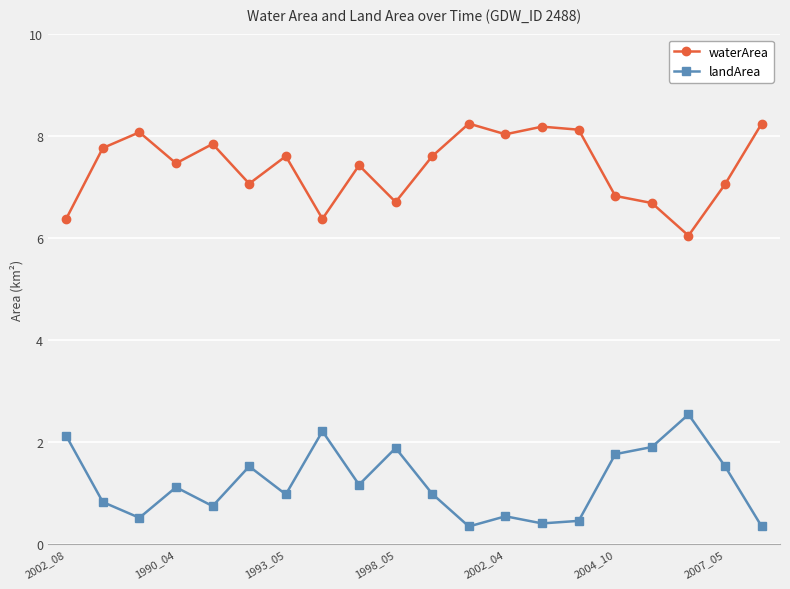

How many interior local peaks does the waterArea series have?

6